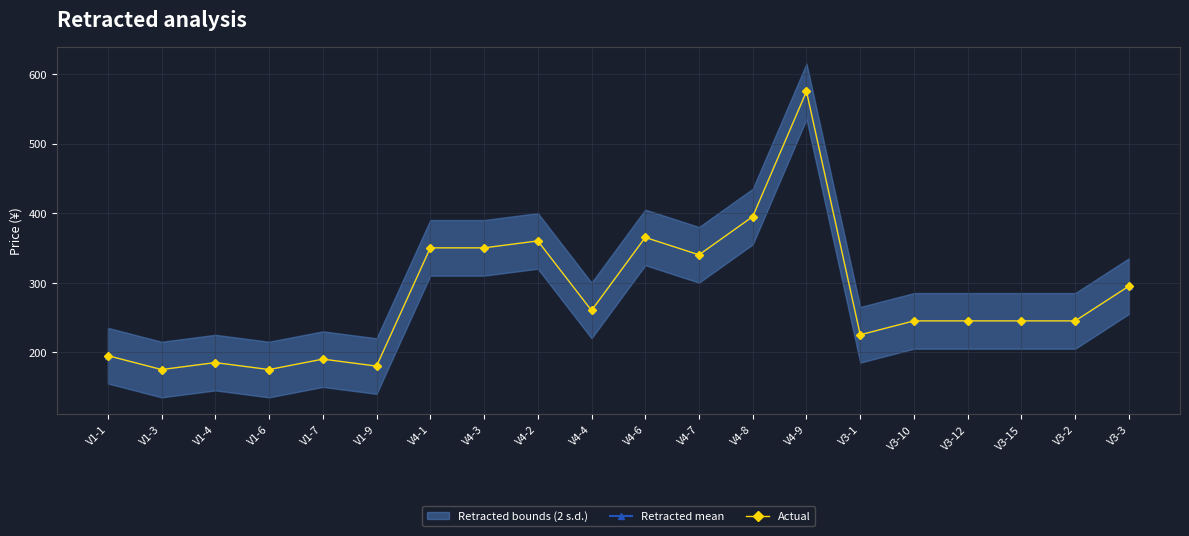

How many values in the Retracted mean series exceed 245?

9